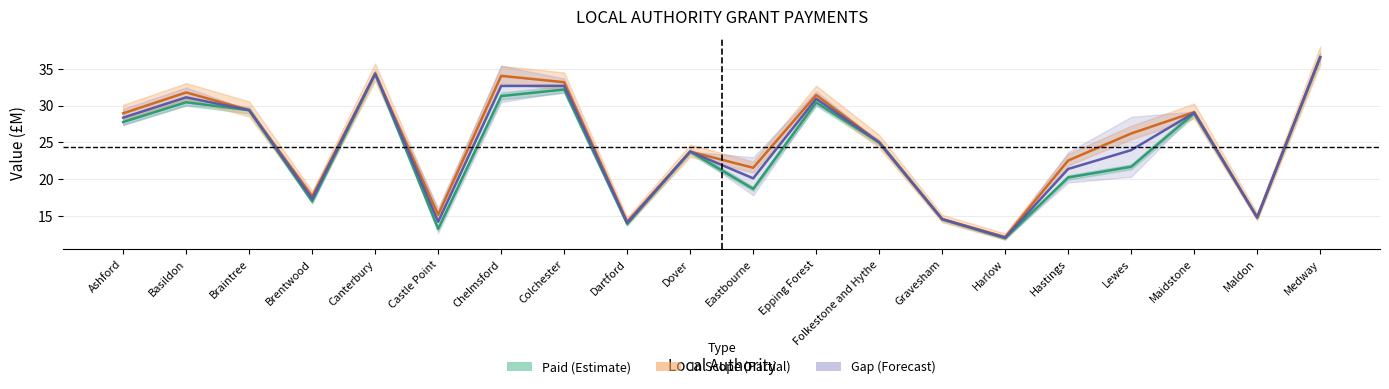

What are all the series names shown in the legend?

Paid (Estimate), In Scope (Partial), Gap (Forecast)